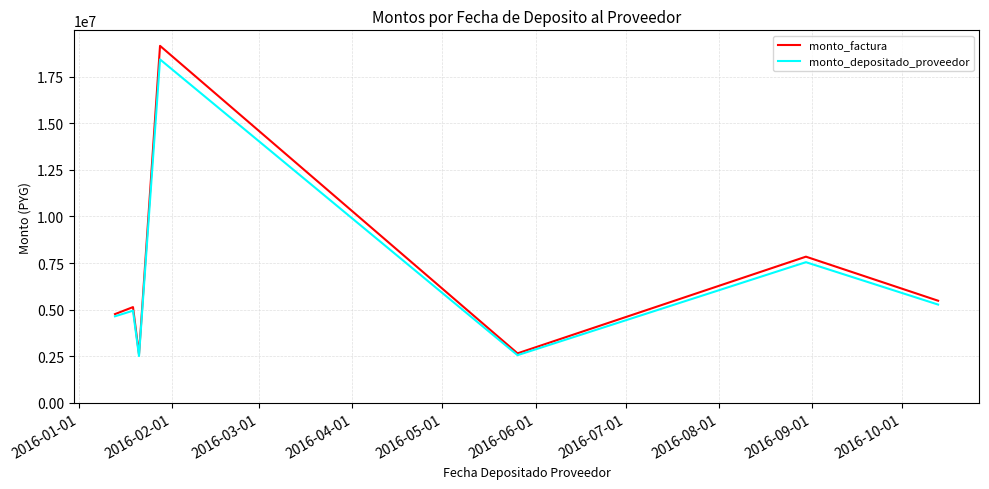

What is the minimum value for monto_depositado_proveedor?

2510367